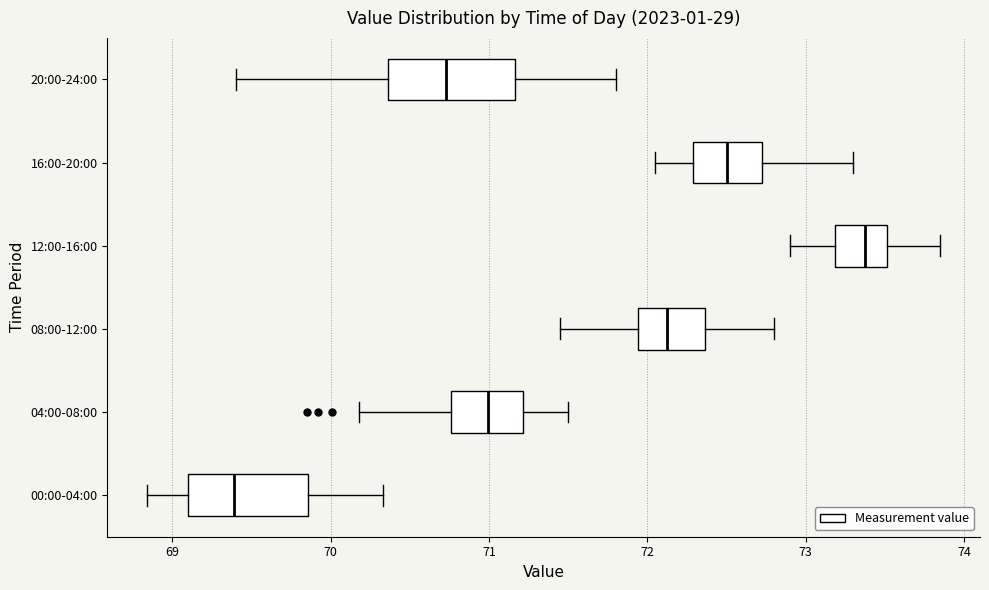

Reading bottom to top, read every box against the x-axis: the position of its median line, the range the box covers, and the ends of its whiskers. The values are not printed on the chart, so give them approximately, as read against the axis.

00:00-04:00: median 69.4, box 69.1 to 69.9, whiskers 68.8 to 70.3
04:00-08:00: median 71.0, box 70.8 to 71.2, whiskers 70.2 to 71.5
08:00-12:00: median 72.1, box 71.9 to 72.4, whiskers 71.5 to 72.8
12:00-16:00: median 73.4, box 73.2 to 73.5, whiskers 72.9 to 73.9
16:00-20:00: median 72.5, box 72.3 to 72.7, whiskers 72.1 to 73.3
20:00-24:00: median 70.7, box 70.4 to 71.2, whiskers 69.4 to 71.8